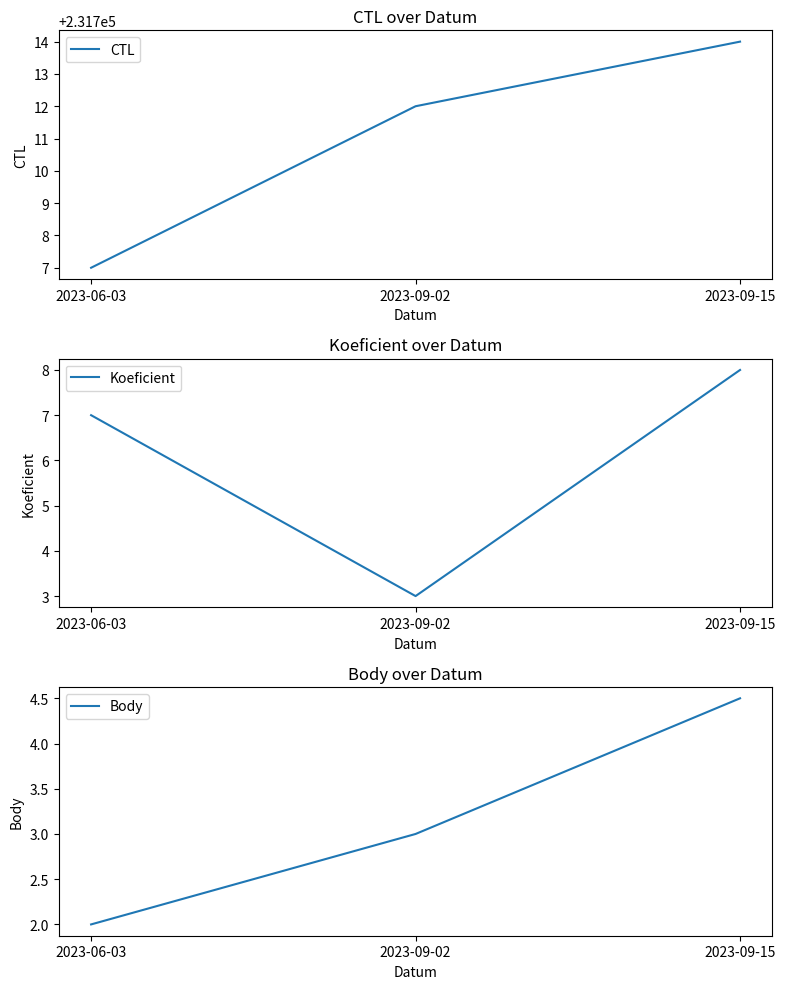

Between 2023-09-02 and 2023-09-15, which series saw the biggest shift?

Koeficient